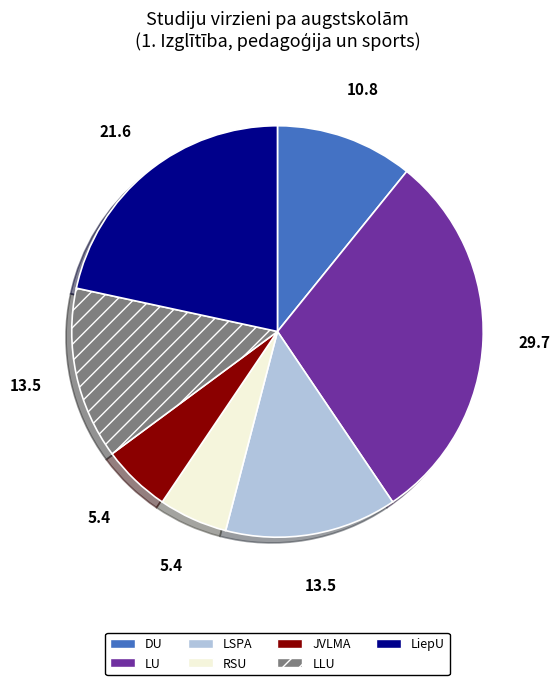

Combined, do RSU and LU account for over 50%?

No